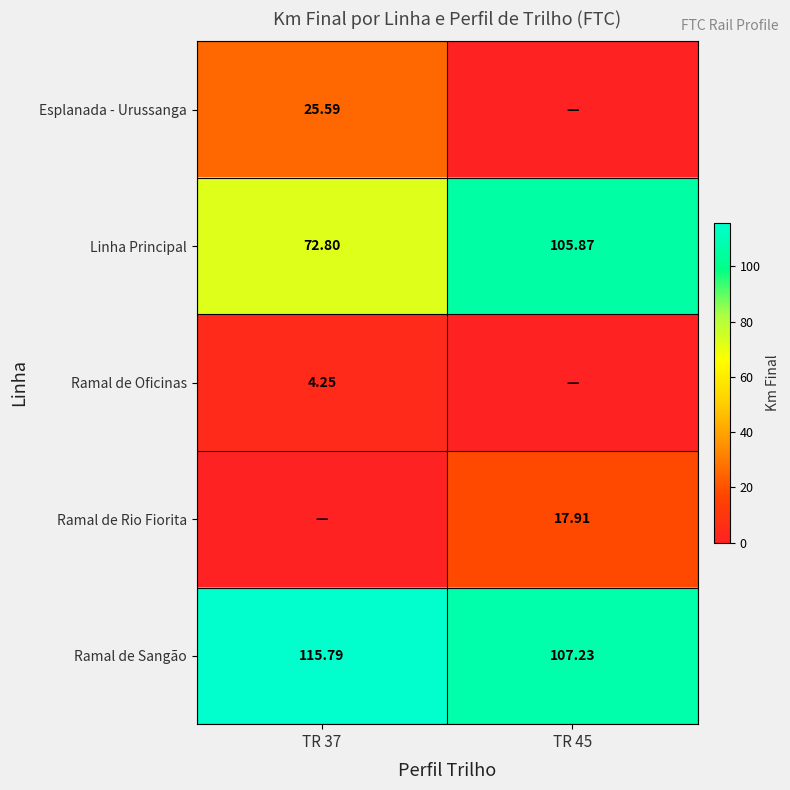

Is the value of Linha Principal at TR 45 greater than the value of Ramal de Sangão at TR 45?

No